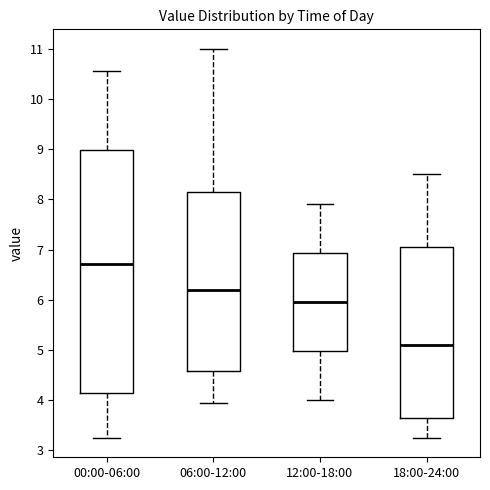

Which box's median line is the lowest?

18:00-24:00